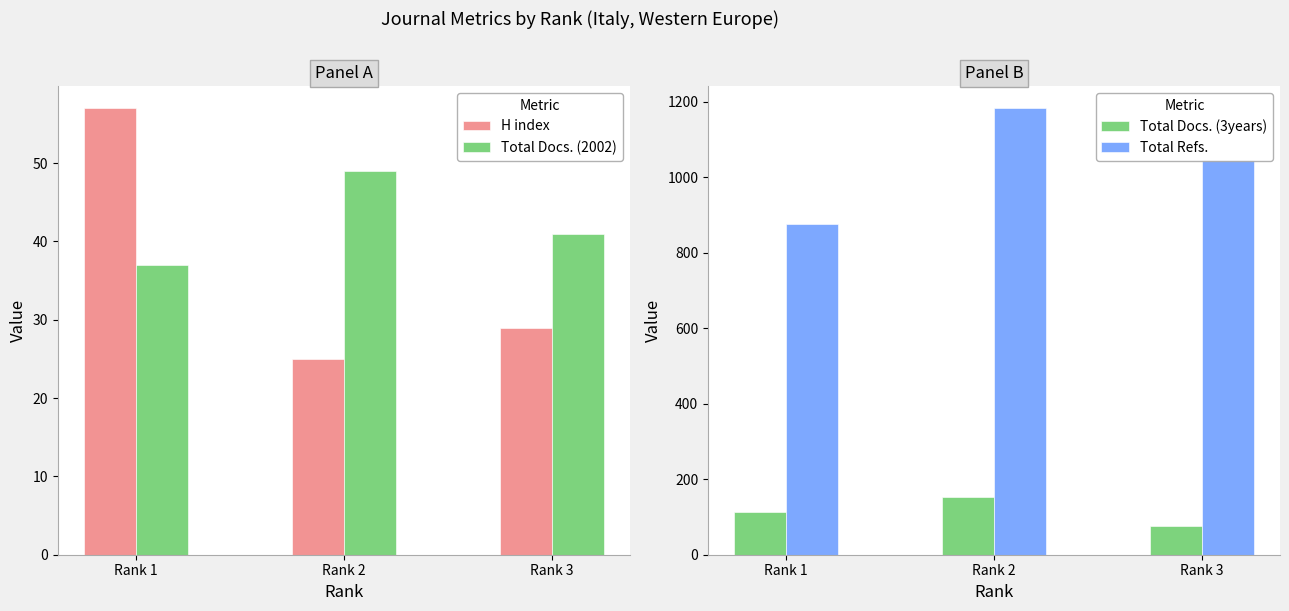

Reading right to left, extract all data points from this chart.

H index: Rank 3=29	Rank 2=25	Rank 1=57
Total Docs. (2002): Rank 3=41	Rank 2=49	Rank 1=37
Total Docs. (3years): Rank 3=76	Rank 2=152	Rank 1=114
Total Refs.: Rank 3=1044	Rank 2=1182	Rank 1=876